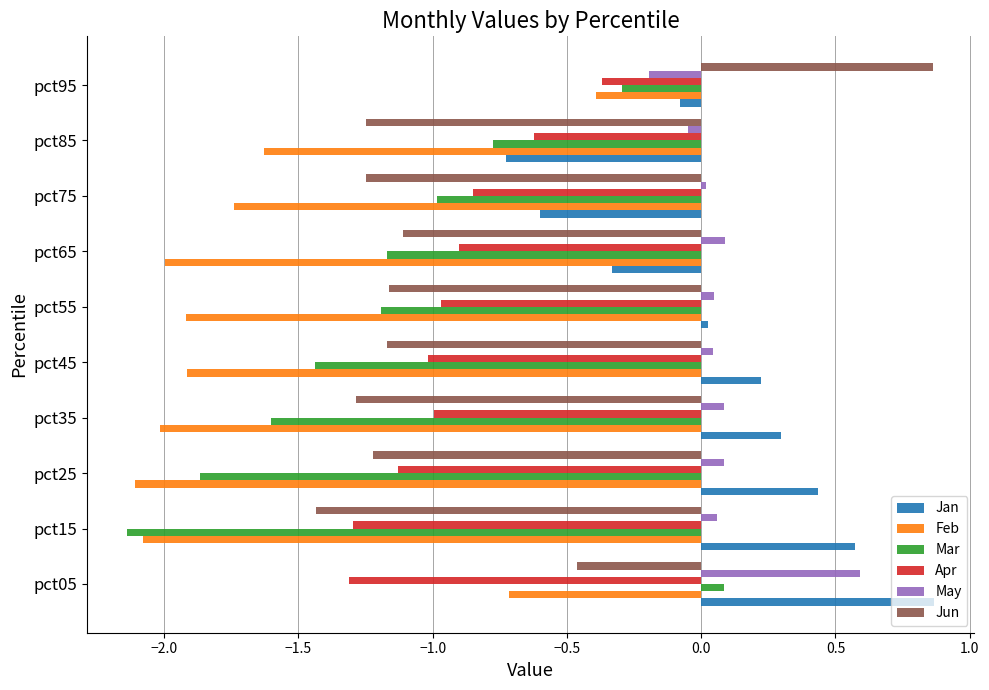

Which category has the highest value in the Mar series?

pct05